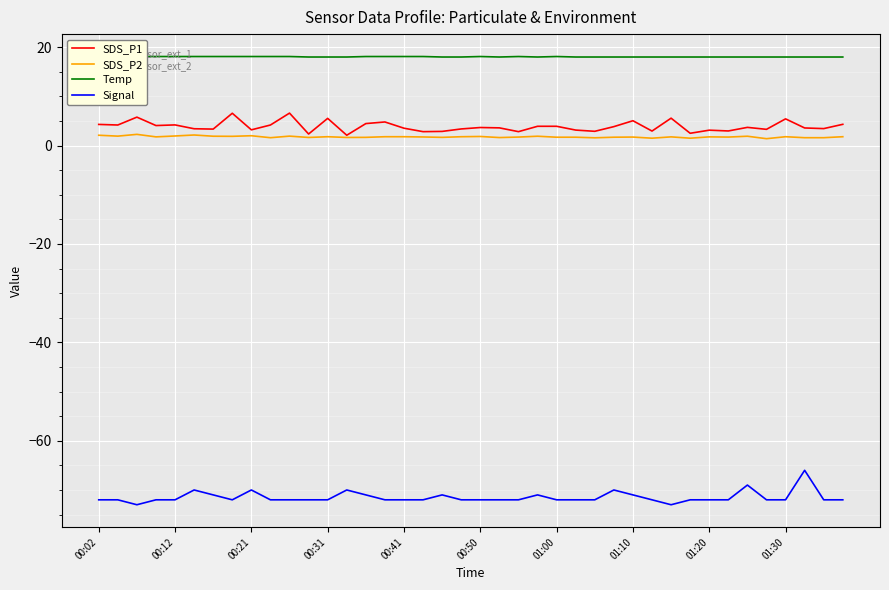

The Signal series shows -112.8 at 01:20. True or false?

False